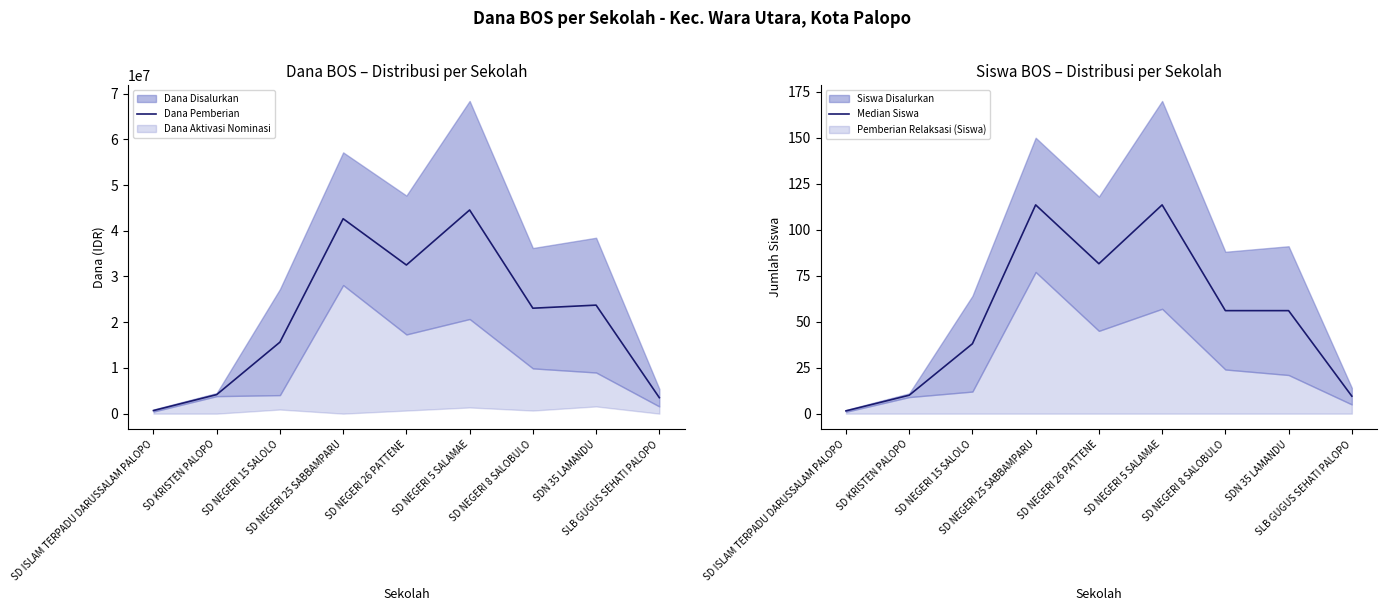

In Median Siswa, how many points are lower than both neighbors (excluding endpoints)?

1